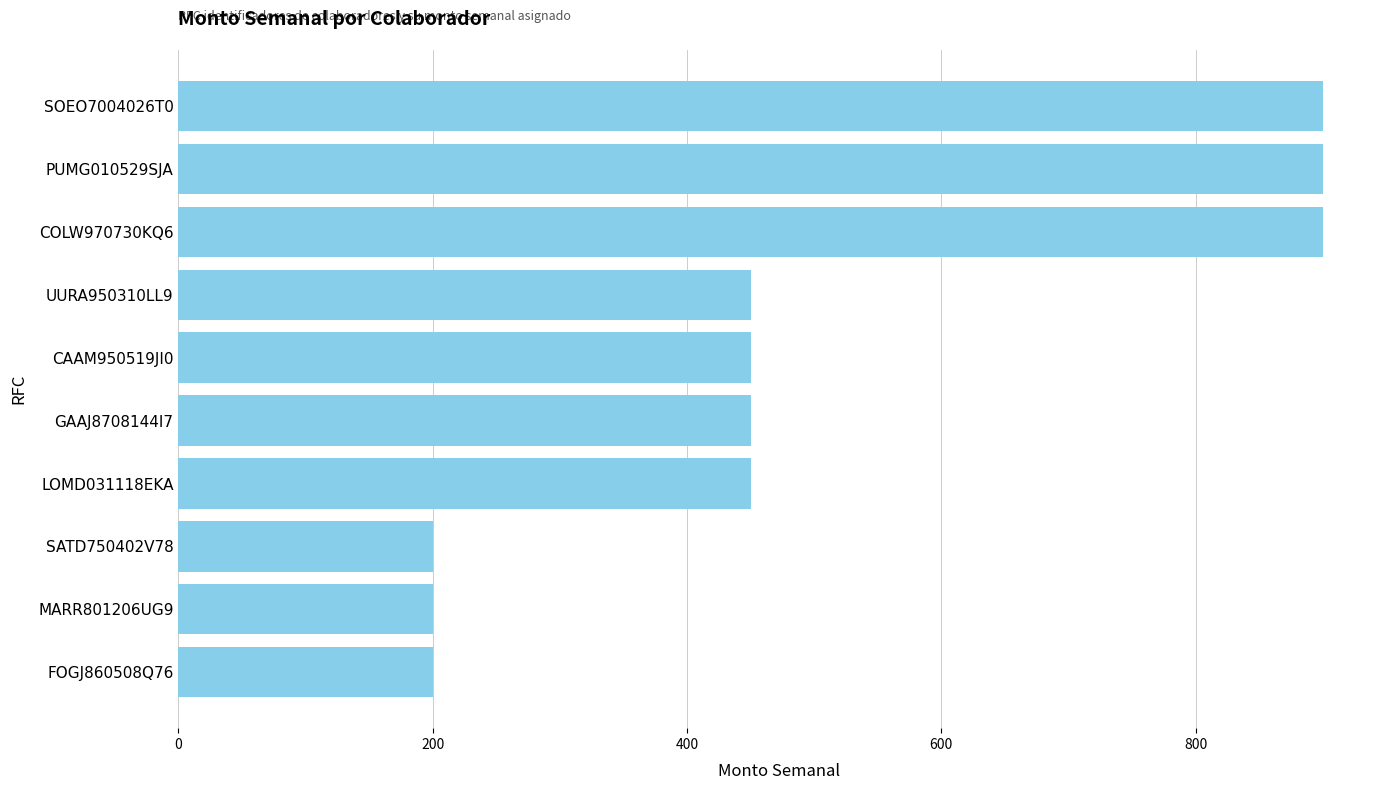

What is the minimum value shown in the chart?

200